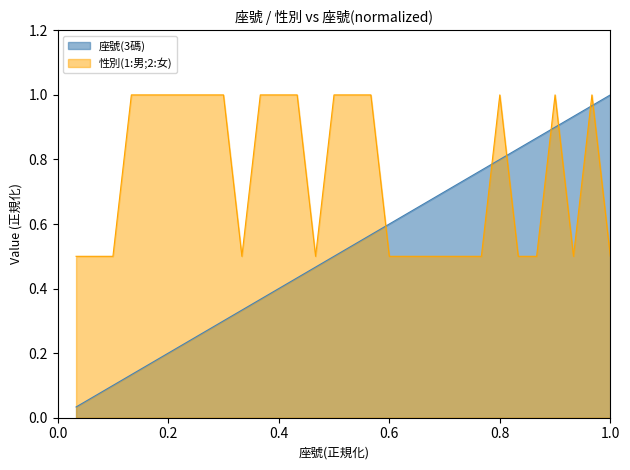

Count the number of categories in the chart.

27